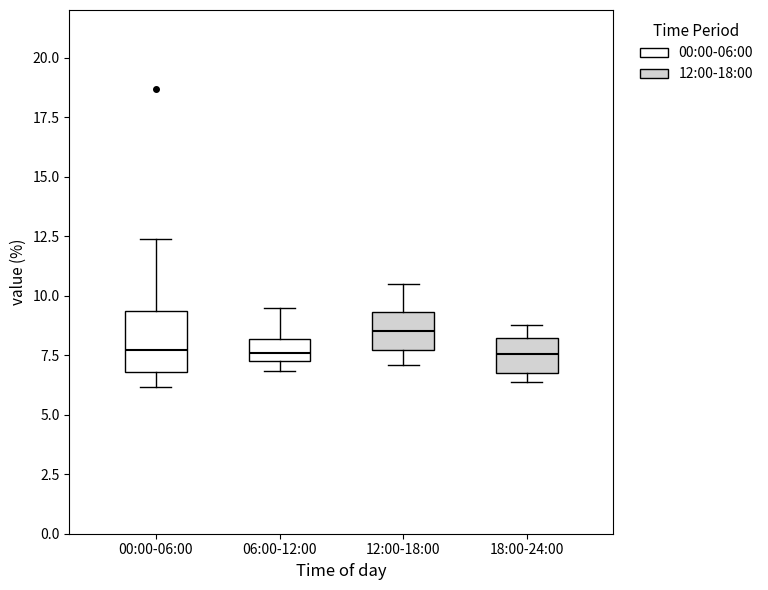

Reading left to right, read every box against the y-axis: the position of its median line, the range the box covers, and the ends of its whiskers. The values are not printed on the chart, so give them approximately, as read against the axis.

00:00-06:00: median 7.5, box 7.0 to 9.5, whiskers 6.0 to 12.5
06:00-12:00: median 7.5 (inside the box), box 7.5 to 8.0, whiskers 7.0 to 9.5
12:00-18:00: median 8.5, box 7.5 to 9.5, whiskers 7.0 to 10.5
18:00-24:00: median 7.5, box 7.0 to 8.0, whiskers 6.5 to 9.0